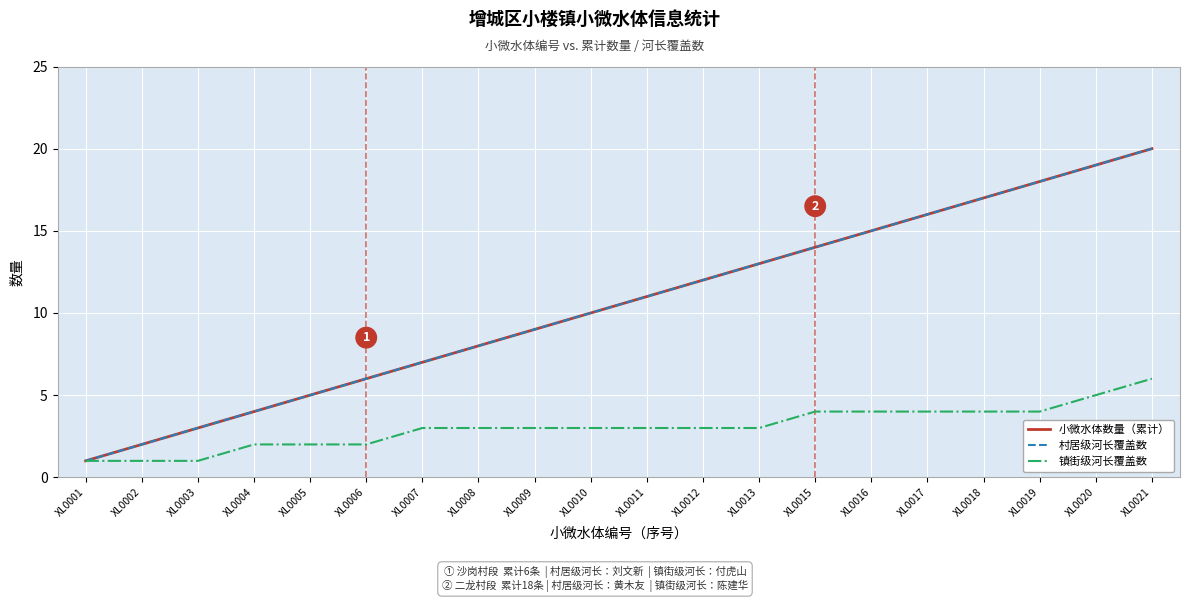

True or false: 村居级河长覆盖数 and 镇街级河长覆盖数 intersect in this chart.

False